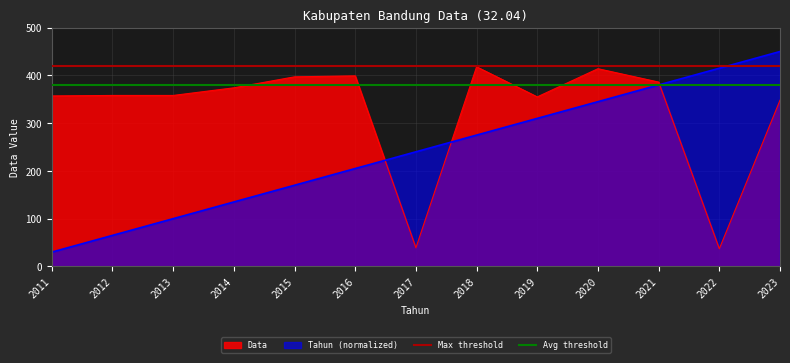

What value does the Avg threshold series have at 2012?

380